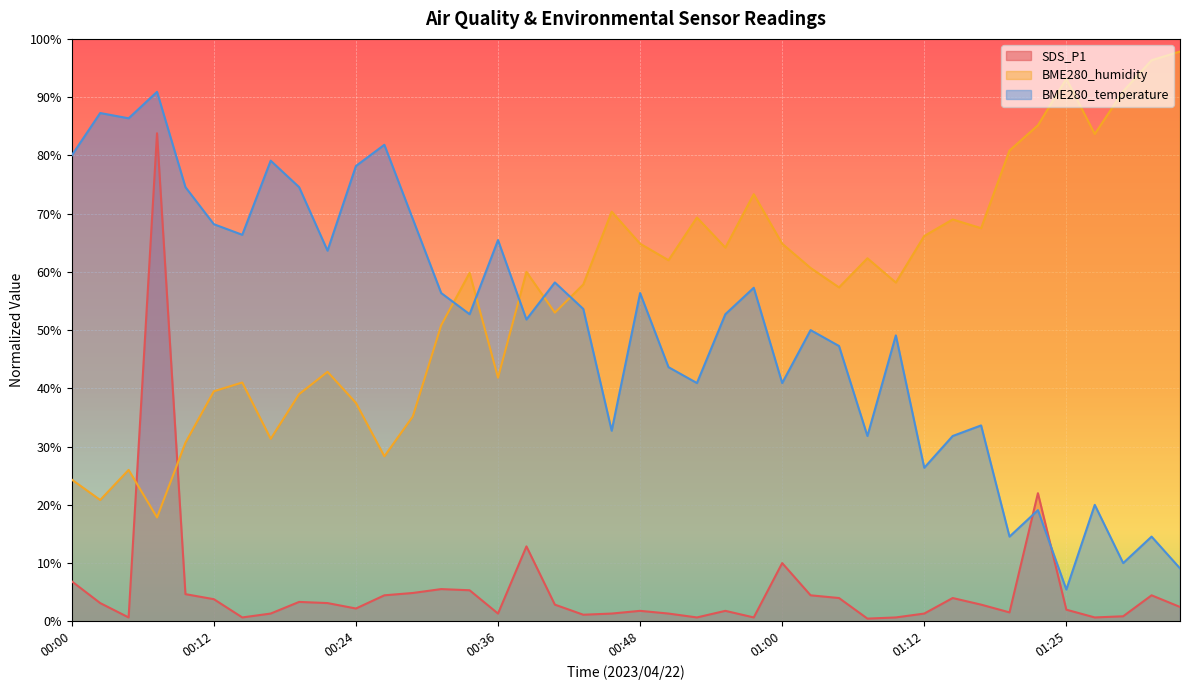

True or false: BME280_humidity and BME280_temperature intersect in this chart.

True